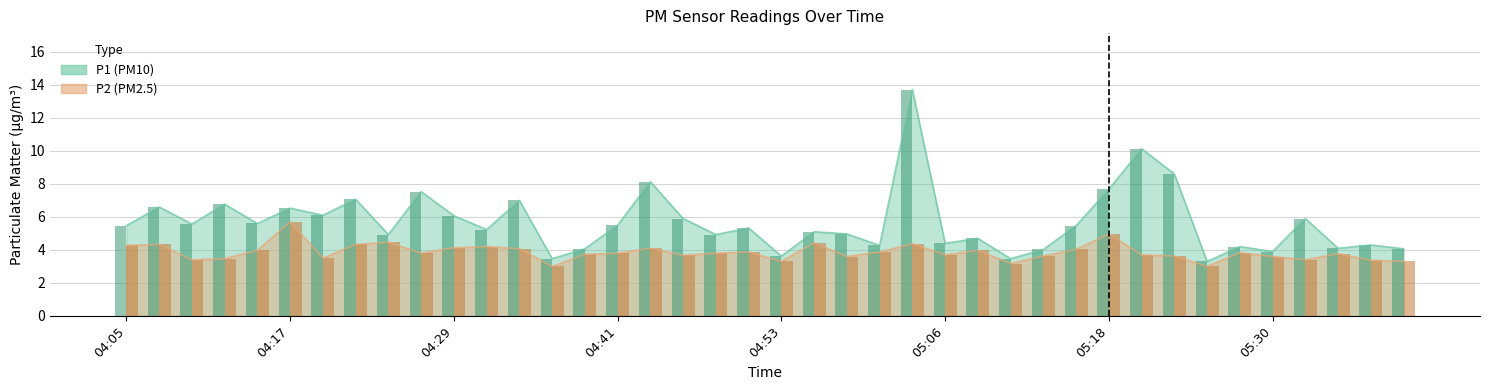

At which category is the sum across all series the highest?

05:03